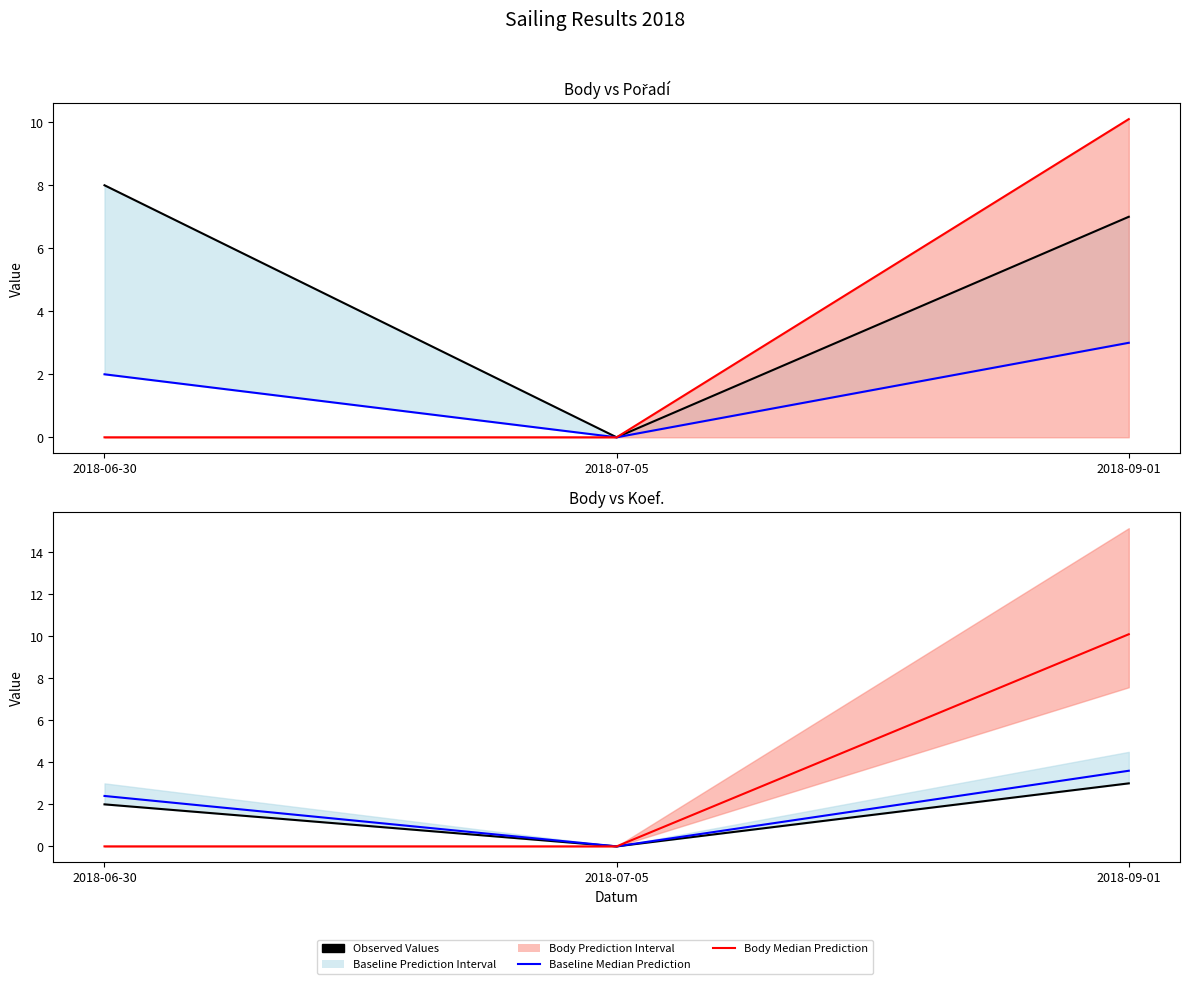

What is the spread (max minus min) of values at 2018-06-30?

8.0